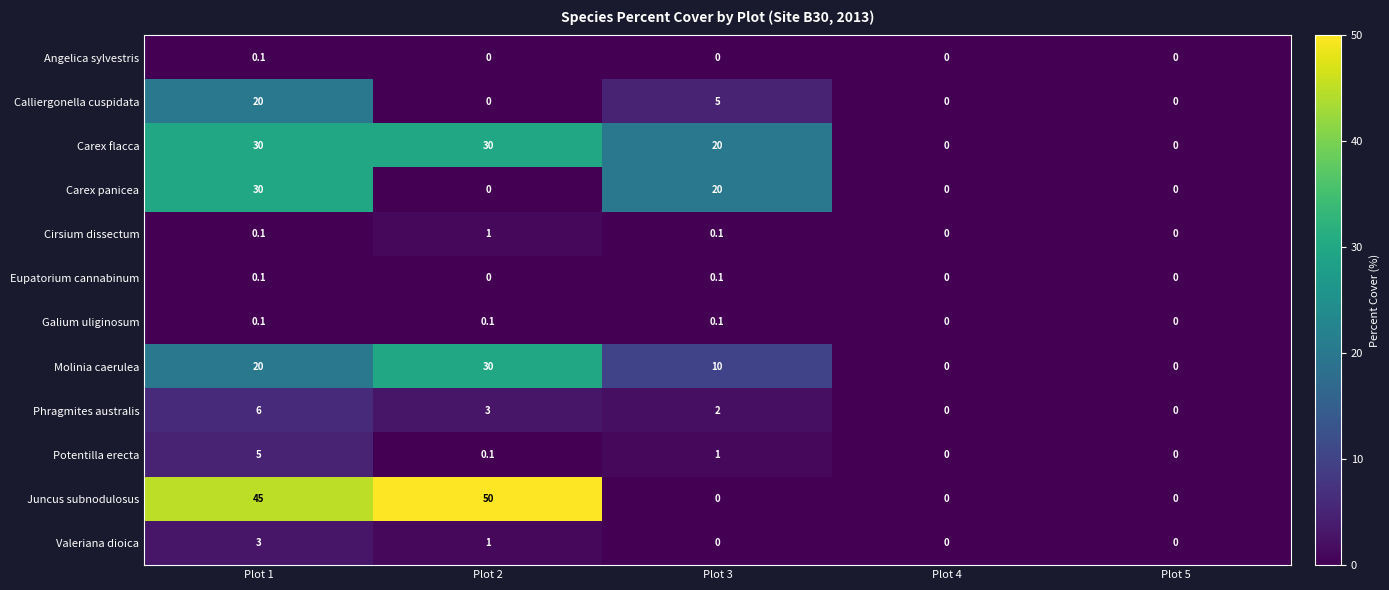

The value of Valeriana dioica at Plot 4 is -1.1. True or false?

False